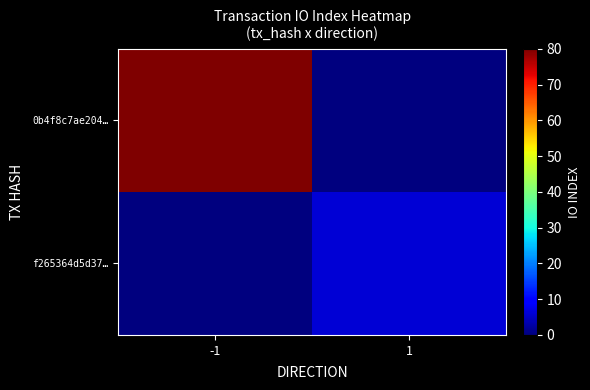

At -1, list the series in order from largest to smallest.

0b4f8c7ae204…, f265364d5d37…